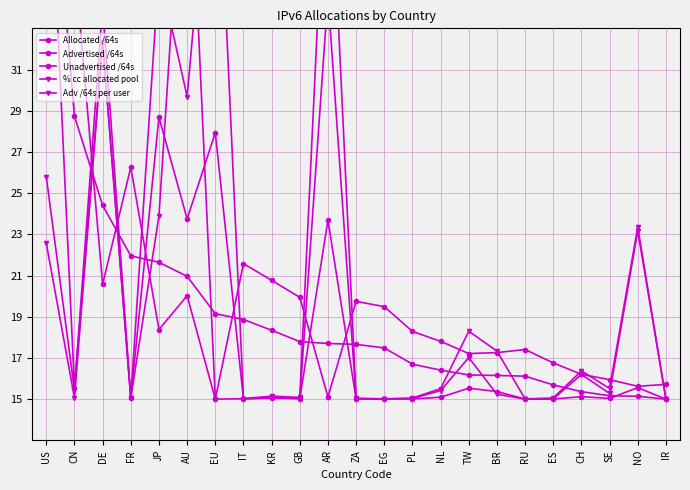

What is the value of the Unadvertised /64s point at the 1st from the left?

45.0